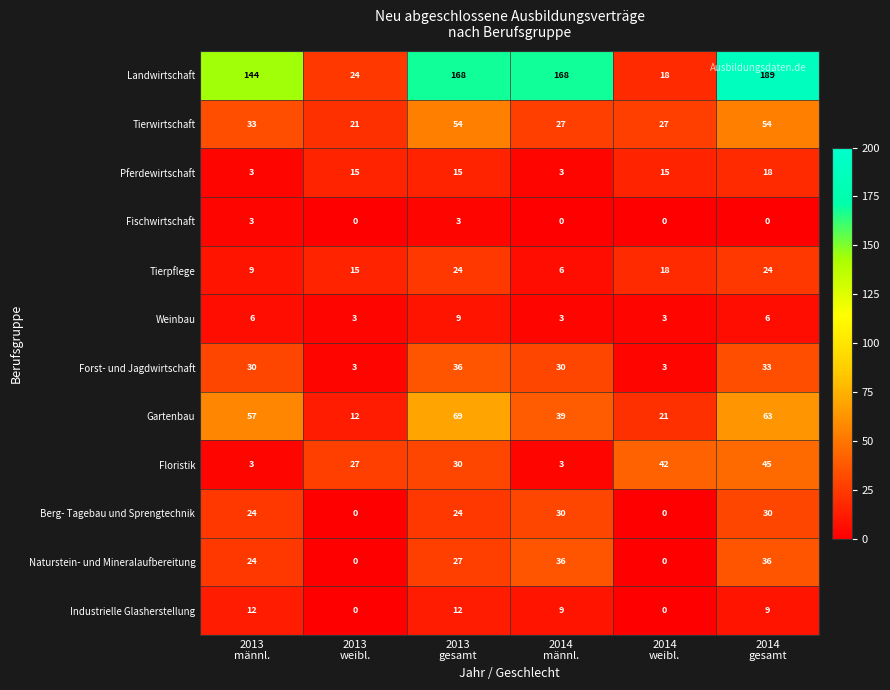

What is the maximum value shown in the chart?

189